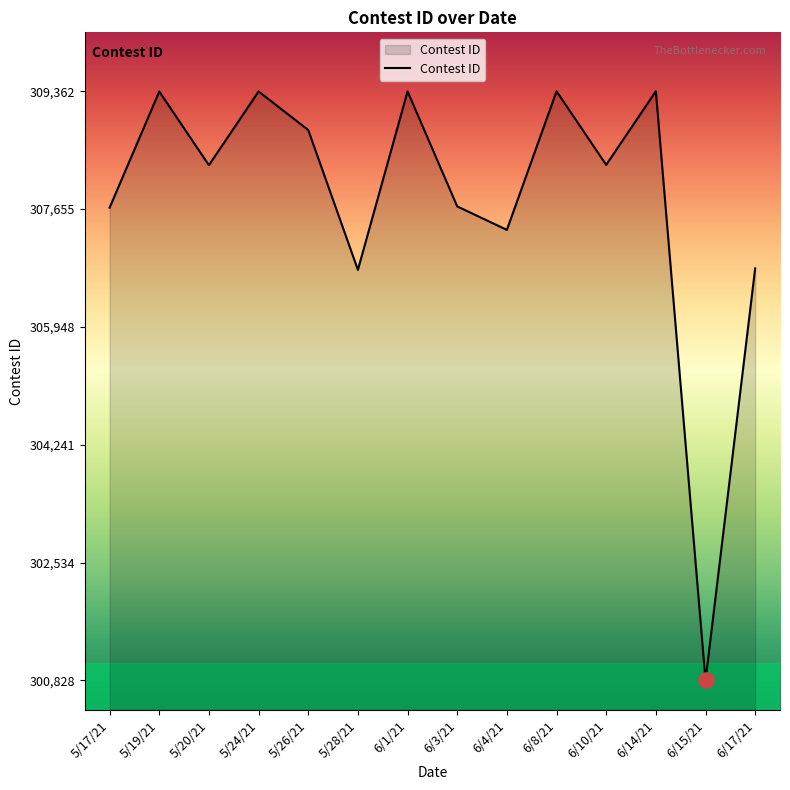

Approximately how many times larger is the value at 6/1/21 compared to 6/4/21?

1.0